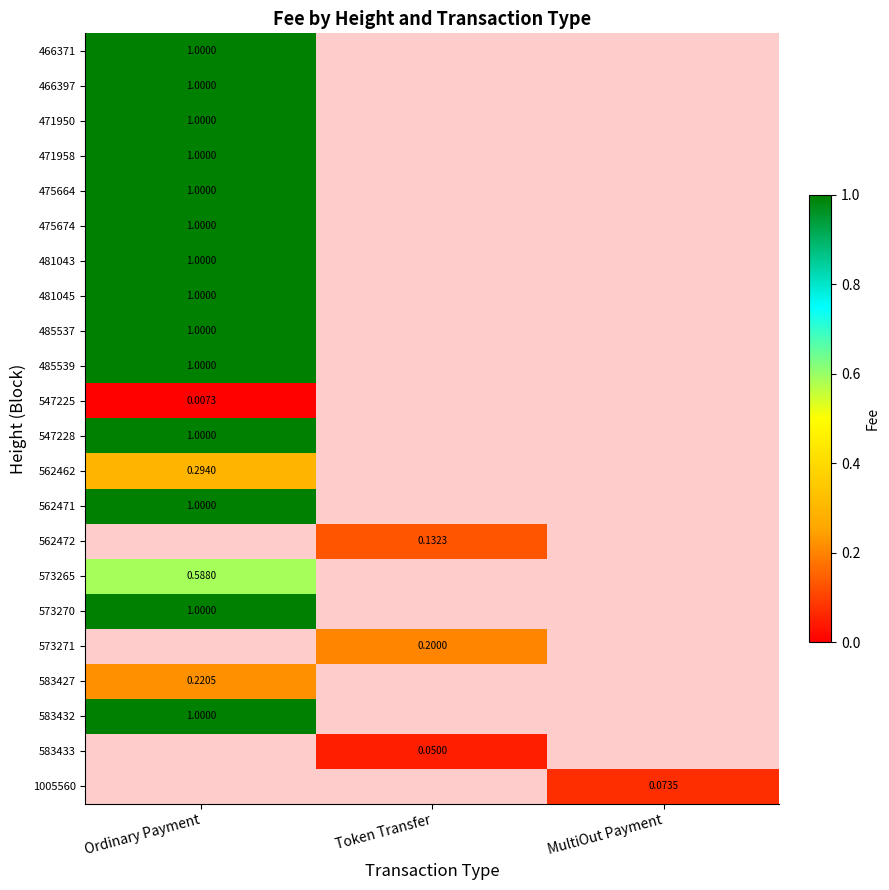

Is the value of 466397 at Ordinary Payment greater than the value of 562472 at Token Transfer?

Yes